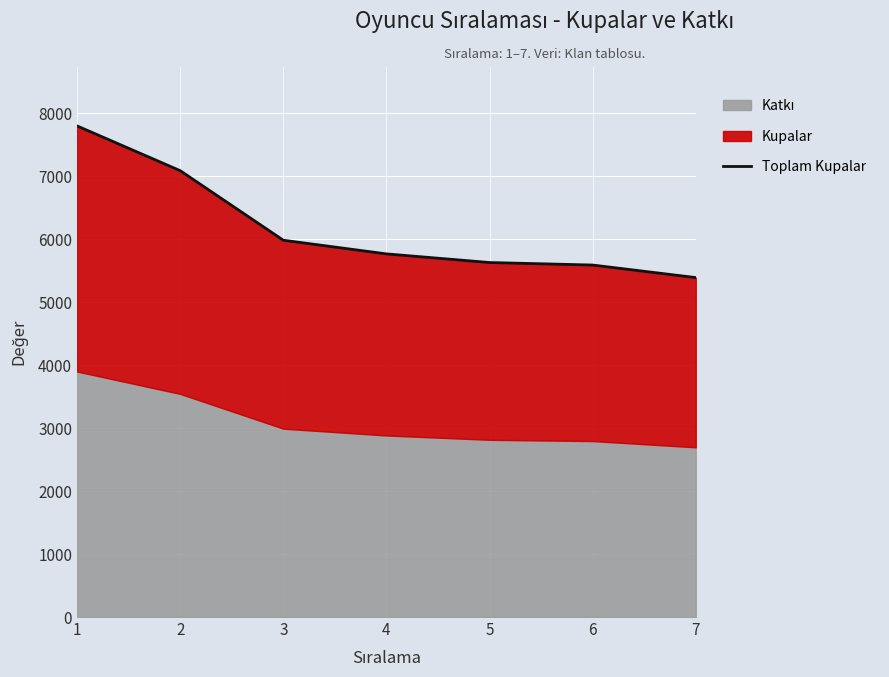

Approximately how many times larger is the value at 4 compared to 5?

1.0